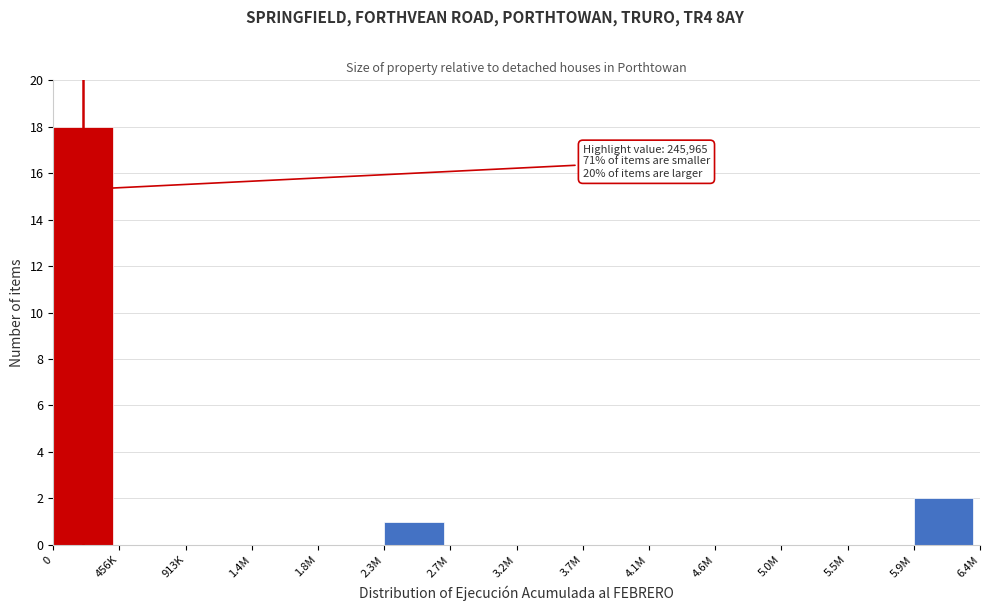

Reading left to right, transcribe all the data shown in this chart.

0=18	456K=0	913K=0	1.4M=0	1.8M=0	2.3M=1	2.7M=0	3.2M=0	3.7M=0	4.1M=0	4.6M=0	5.0M=0	5.5M=0	5.9M=2